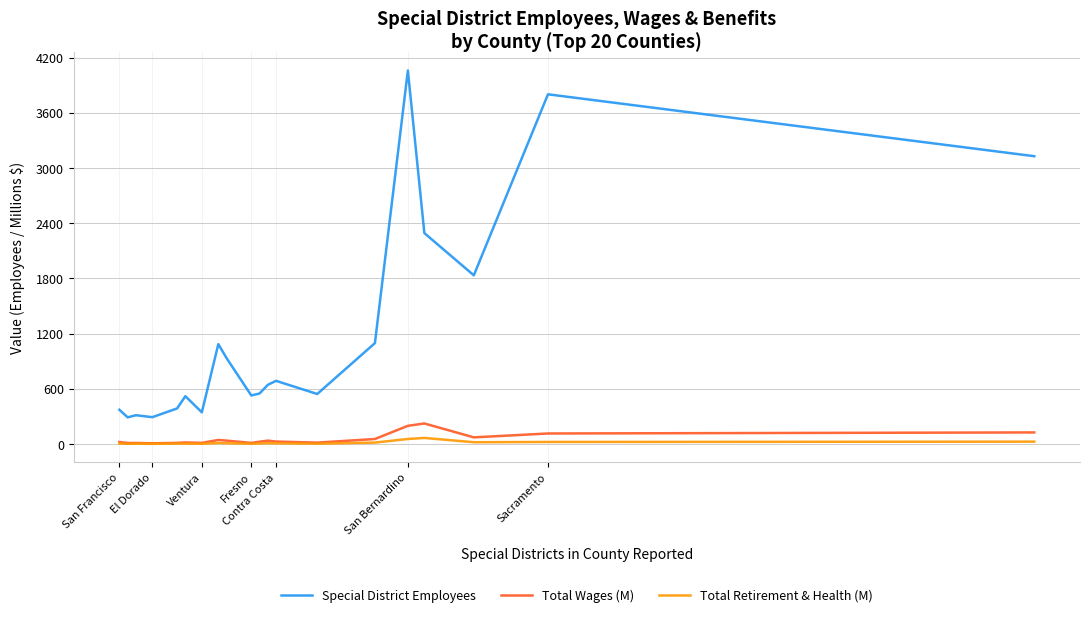

True or false: Total Retirement & Health (M) and Special District Employees intersect in this chart.

False